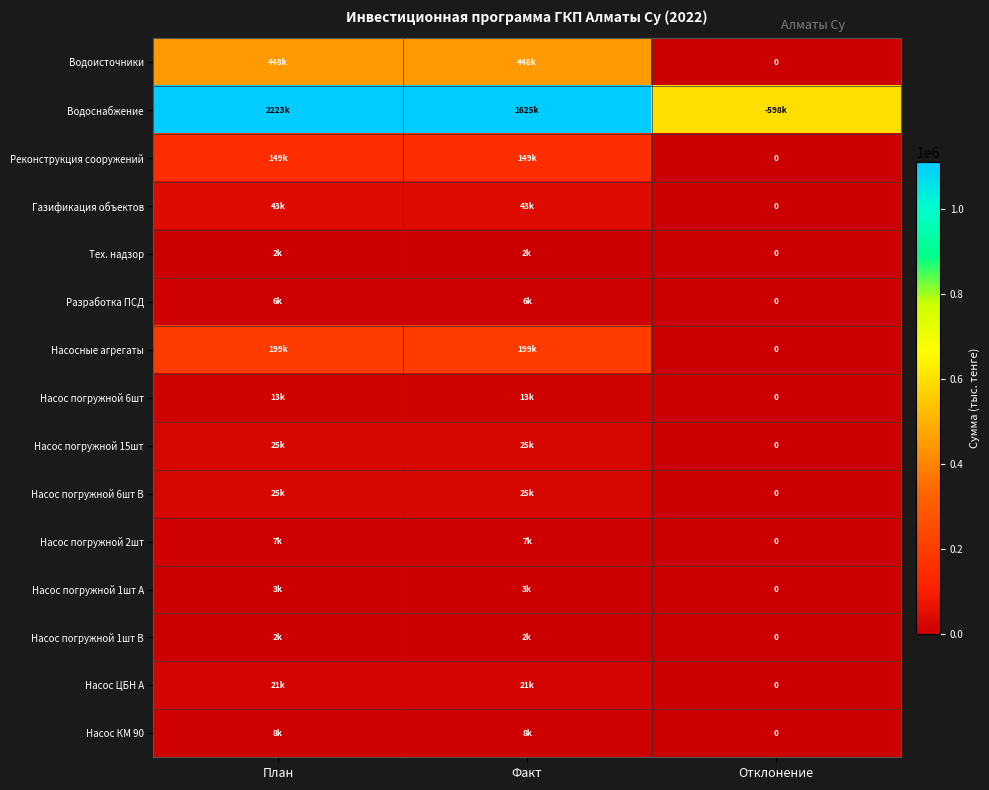

Which series has the widest spread of values?

Водоснабжение